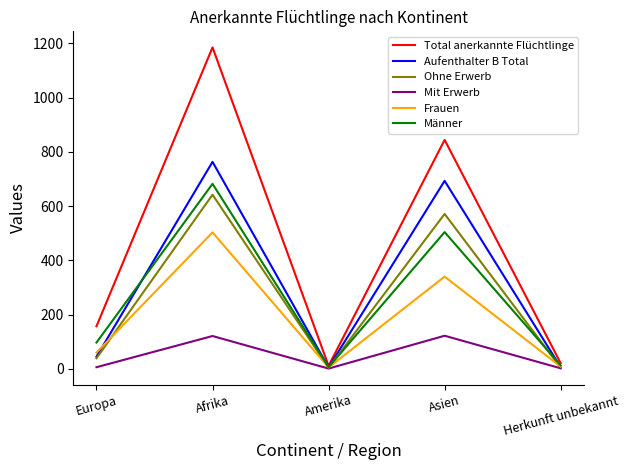

Where is Total anerkannte Flüchtlinge nearest to the value 598?

Asien